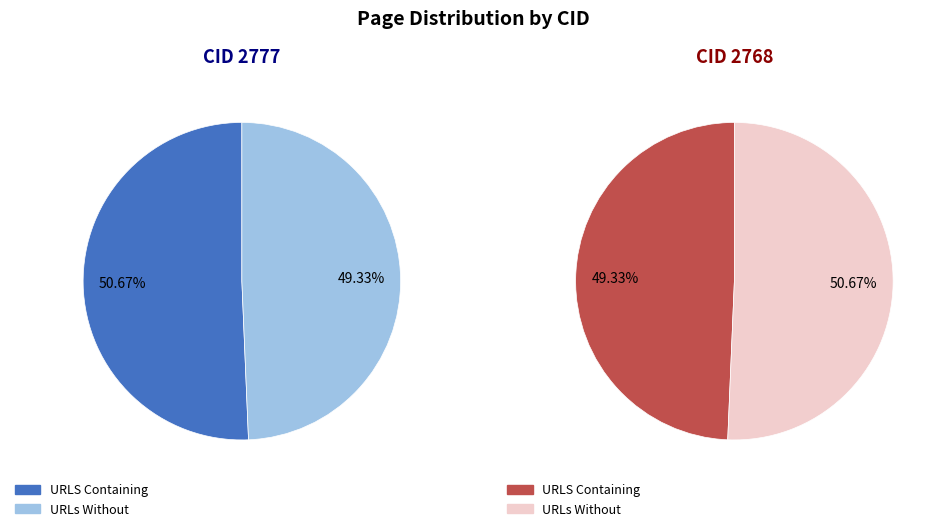

Between 2777 and 2768, which is larger?

2777